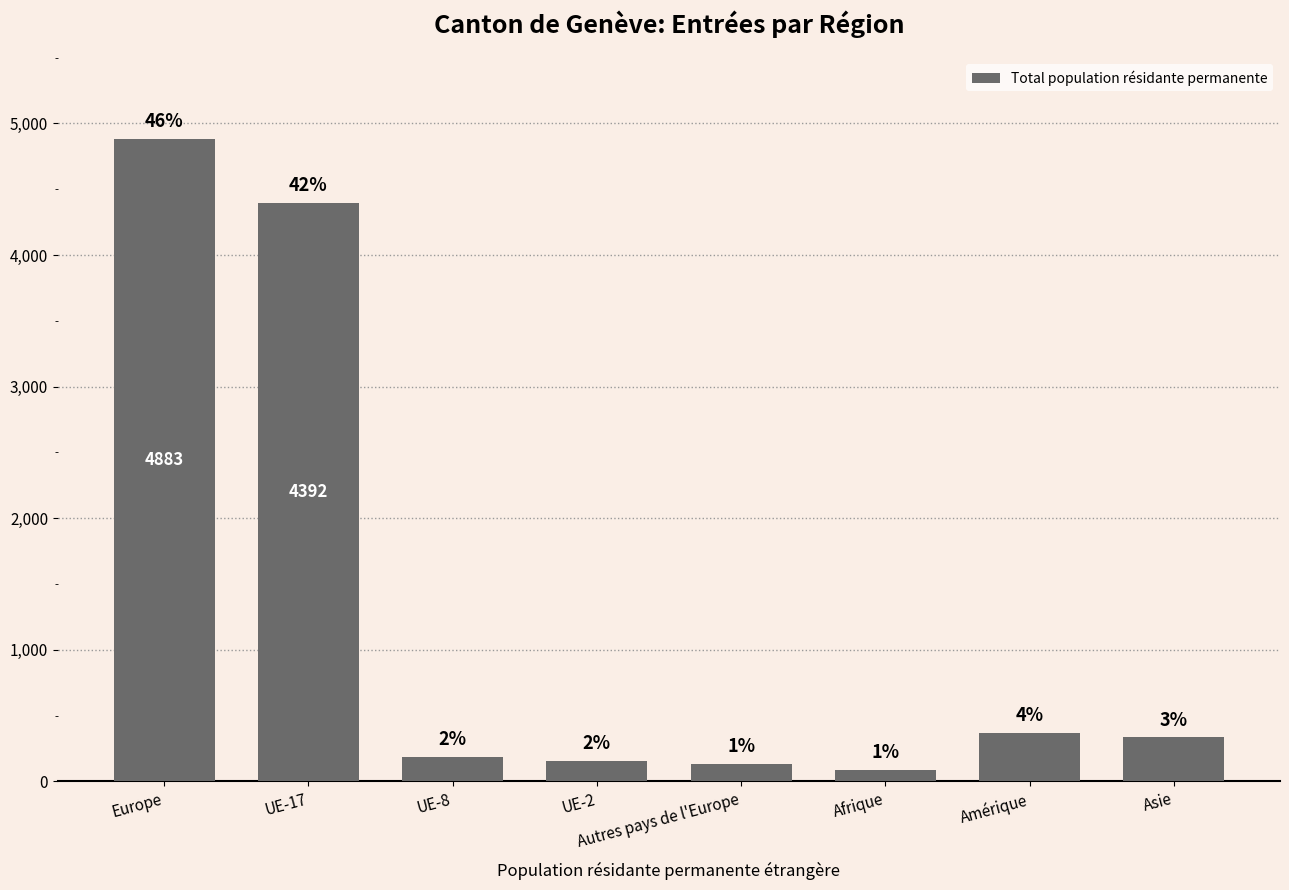

Are the bars horizontal?

No